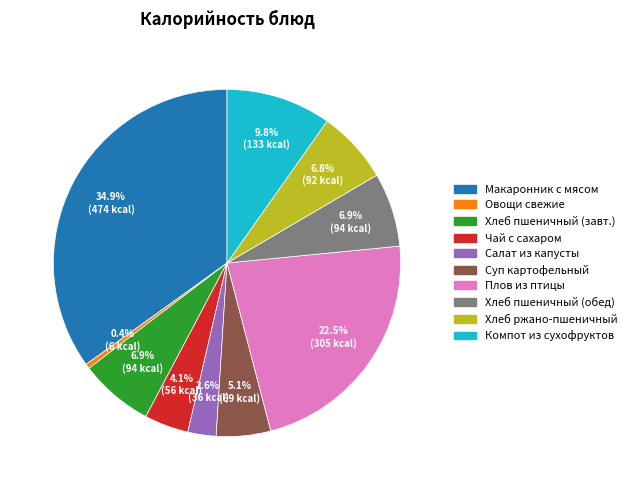

How many slices are in this pie chart?

10